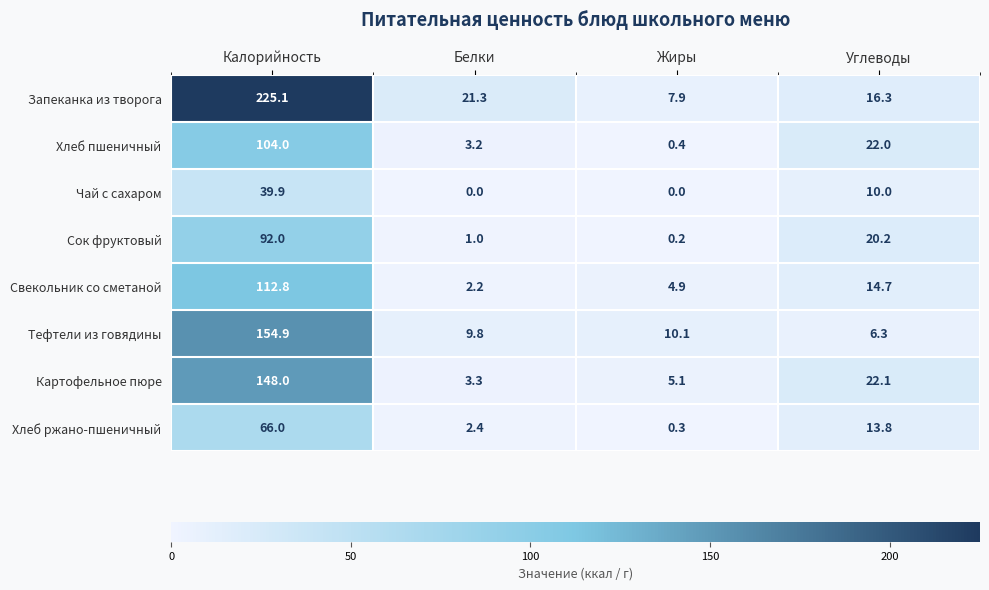

At how many categories does at least one series exceed 205?

1